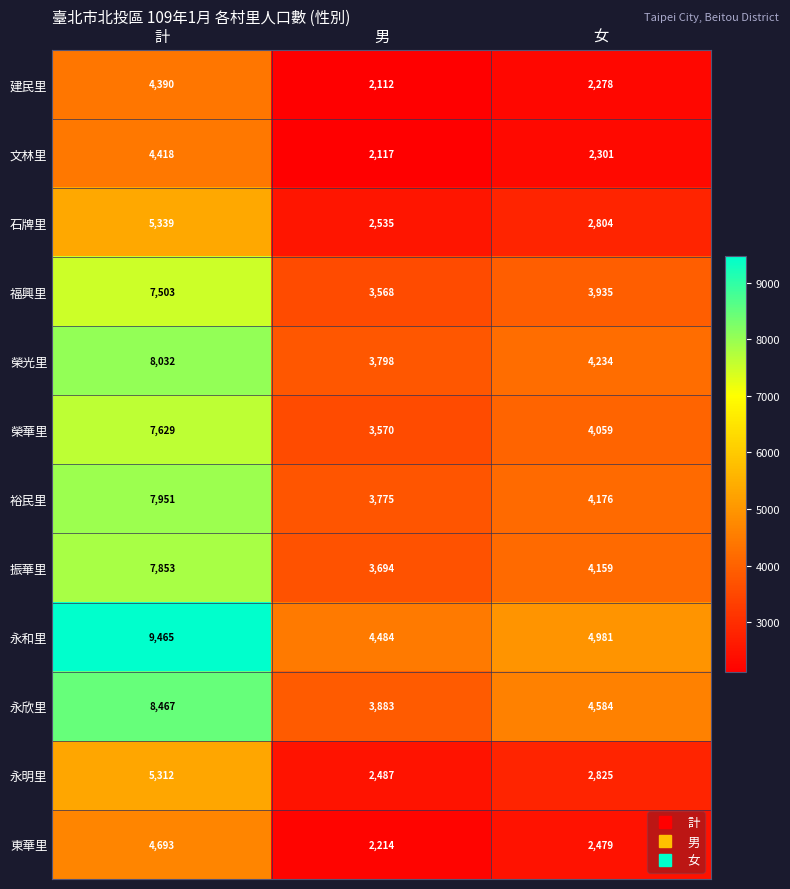

What is the maximum value shown in the chart?

9465